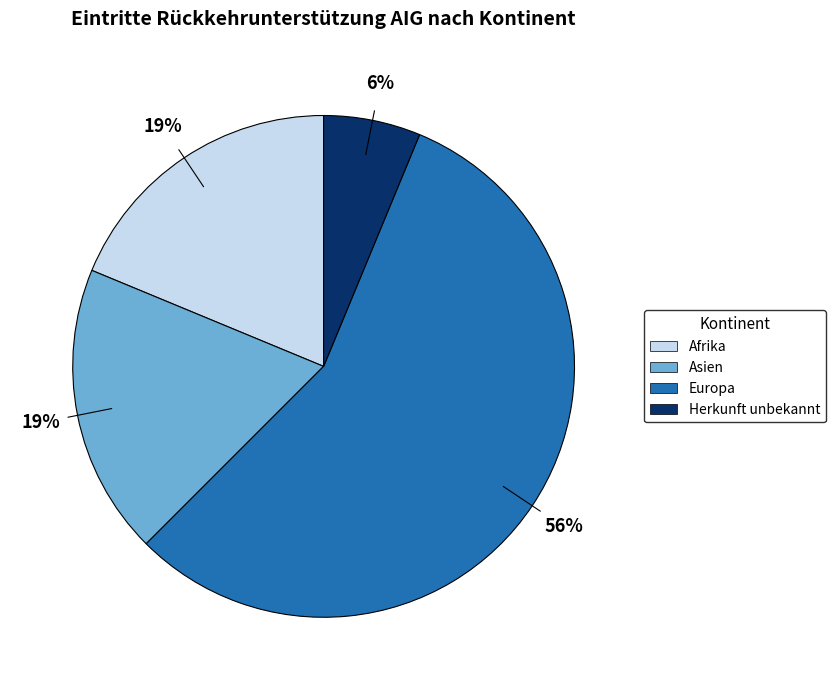

Is there any slice that represents more than half of the pie?

Yes